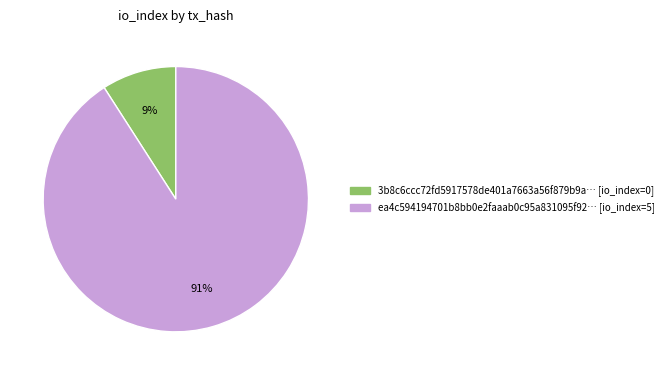

The 3b8c6ccc72fd5917578de401a7663a56f879b9a… [io_index=0] slice represents 23% of the pie. True or false?

False